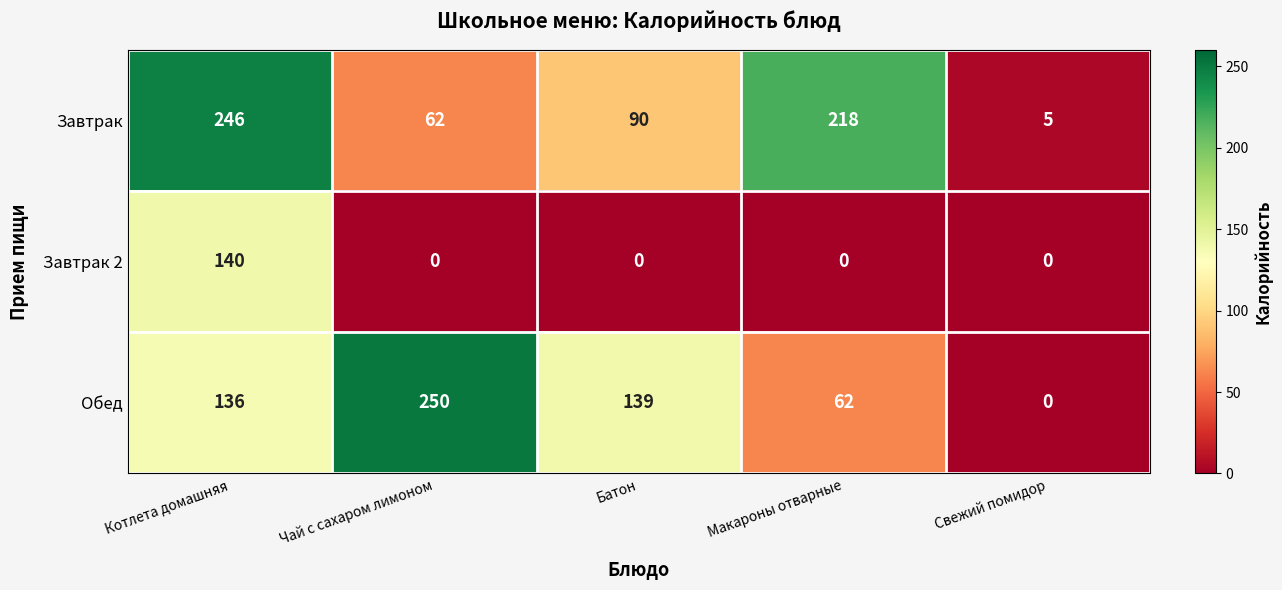

Rank the series by their maximum value, from lowest to highest.

Завтрак 2, Завтрак, Обед